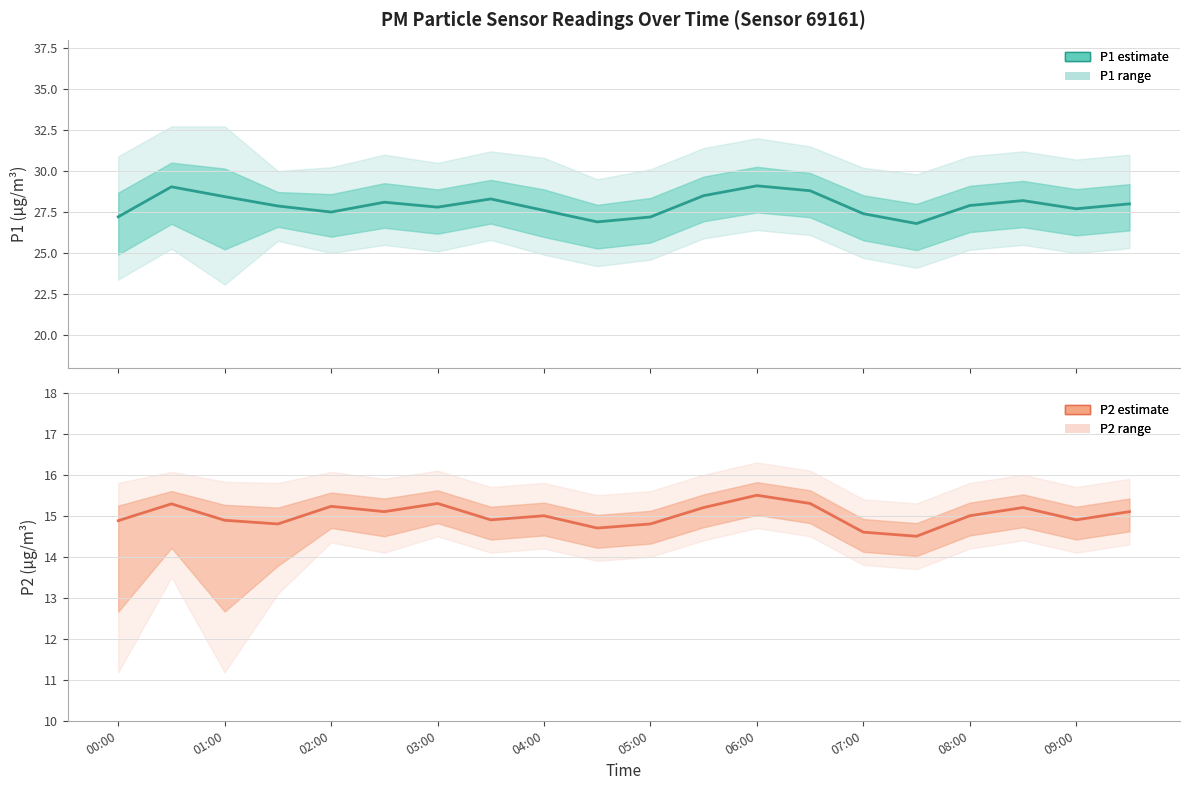

How many interior local peaks does the P1 estimate series have?

5